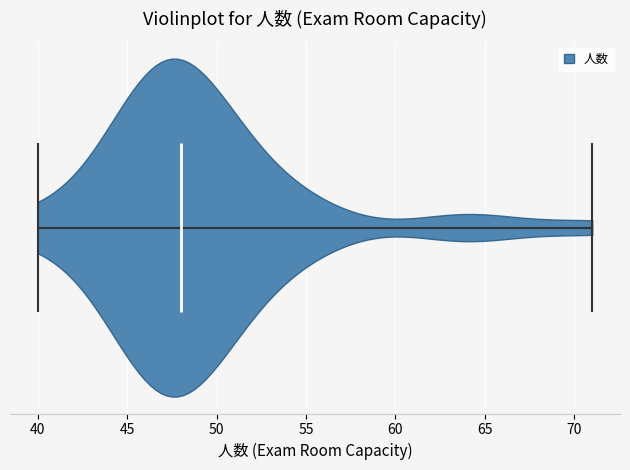

Read this violin plot against the x-axis: where its median line is, and the lowest and highest points the violin reaches. The values are not printed on the chart, so give them approximately, as read against the axis.

median line 48, lowest point 40, highest point 71